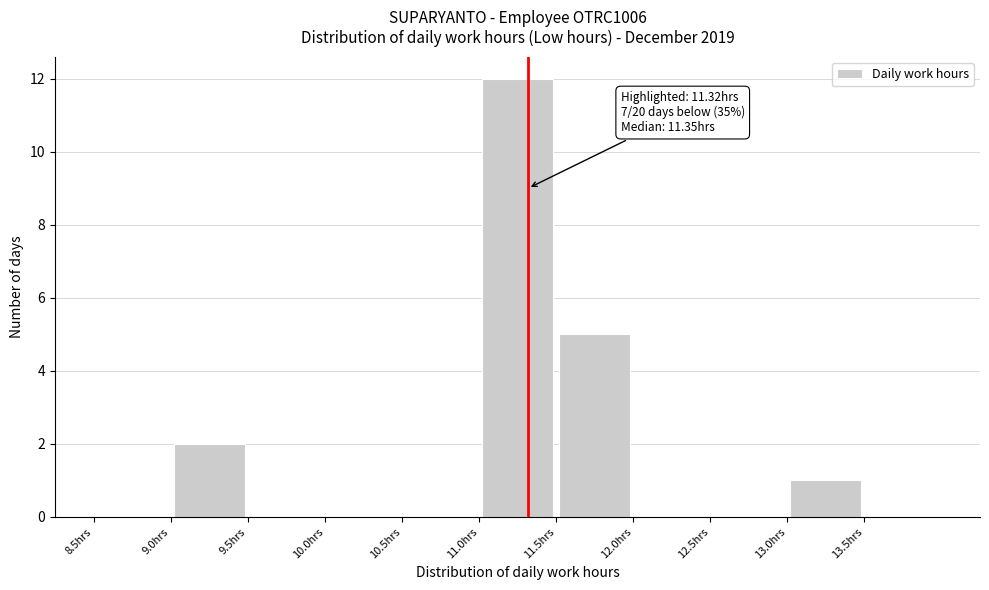

Which range on the x-axis has the tallest bar?

11.0 to 11.5